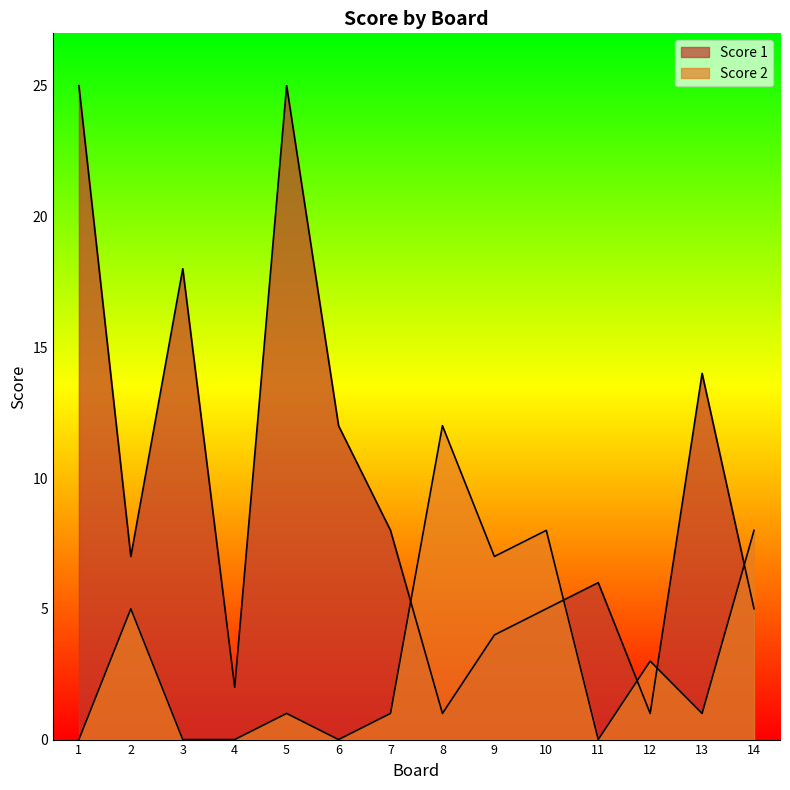

Between 6 and 10, which series saw the biggest shift?

Score 2